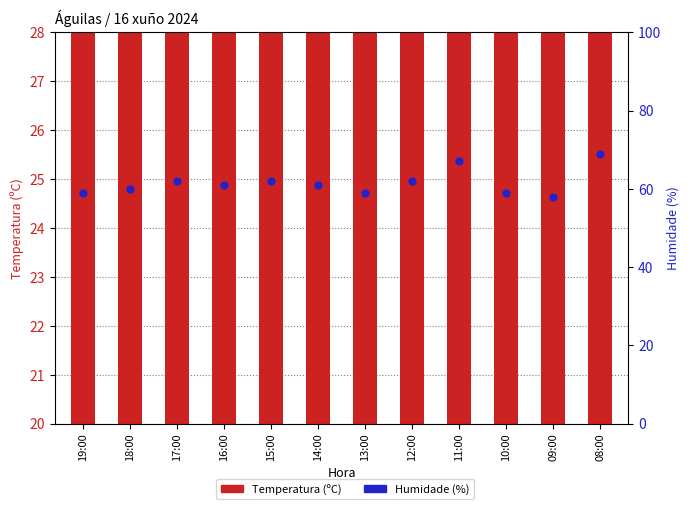

At how many categories does at least one series exceed 27?

12